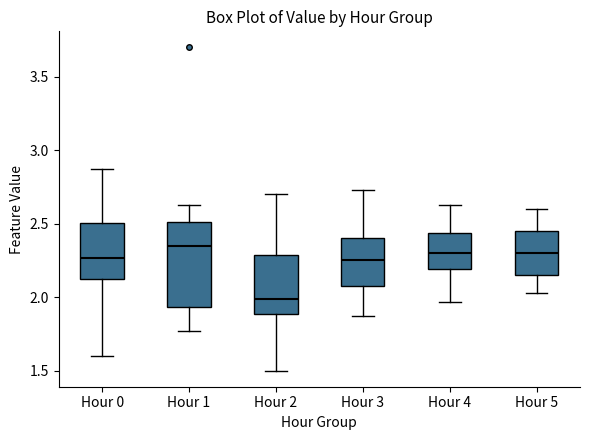

Reading left to right, read every box against the y-axis: the position of its median line, the range the box covers, and the ends of its whiskers. The values are not printed on the chart, so give them approximately, as read against the axis.

Hour 0: median 2.25, box 2.10 to 2.50, whiskers 1.60 to 2.85
Hour 1: median 2.35, box 1.95 to 2.50, whiskers 1.75 to 2.65
Hour 2: median 2.00, box 1.90 to 2.30, whiskers 1.50 to 2.70
Hour 3: median 2.25, box 2.10 to 2.40, whiskers 1.85 to 2.75
Hour 4: median 2.30, box 2.20 to 2.45, whiskers 1.95 to 2.65
Hour 5: median 2.30, box 2.15 to 2.45, whiskers 2.05 to 2.60